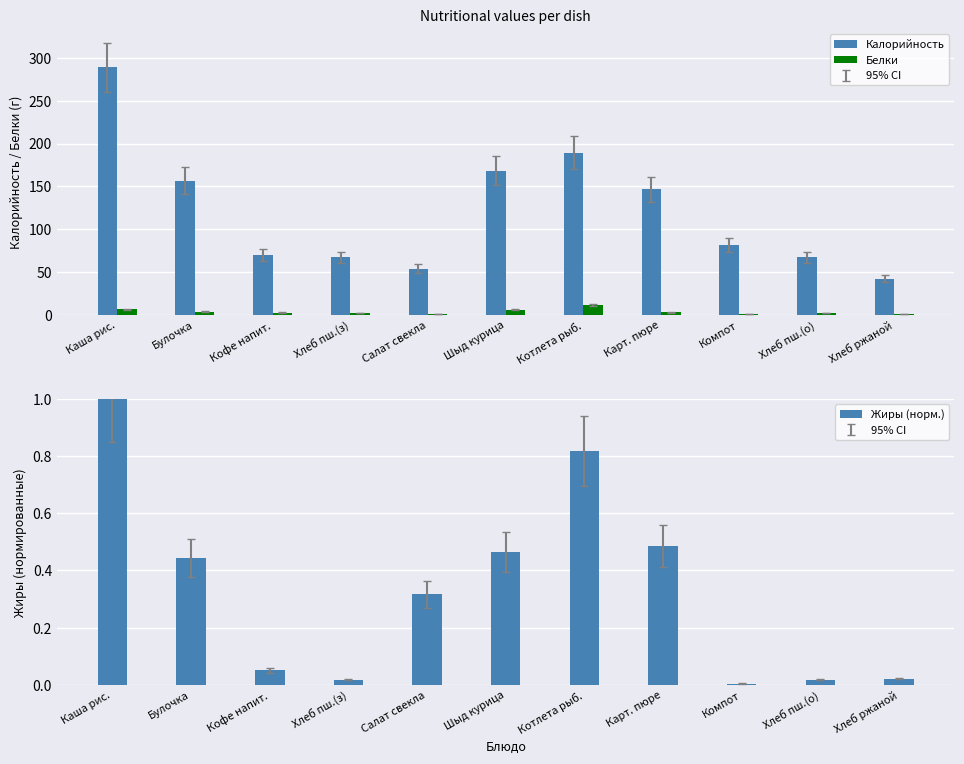

What is the sum of all Жиры (норм.) values?

3.6